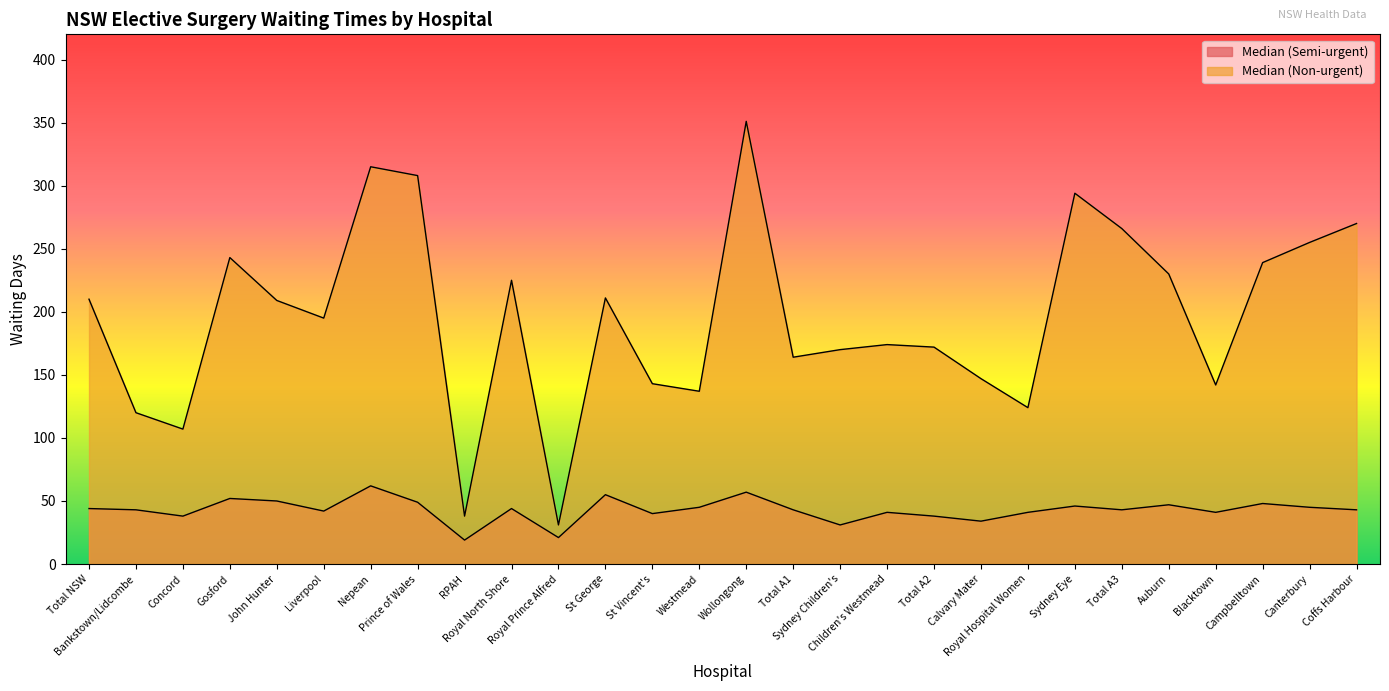

Rank the categories by Median (Non-urgent) value from lowest to highest.

Royal Prince Alfred, RPAH, Concord, Bankstown/Lidcombe, Royal Hospital Women, Westmead, Blacktown, St Vincent's, Calvary Mater, Total A1, Sydney Children's, Total A2, Children's Westmead, Liverpool, John Hunter, Total NSW, St George, Royal North Shore, Auburn, Campbelltown, Gosford, Canterbury, Total A3, Coffs Harbour, Sydney Eye, Prince of Wales, Nepean, Wollongong